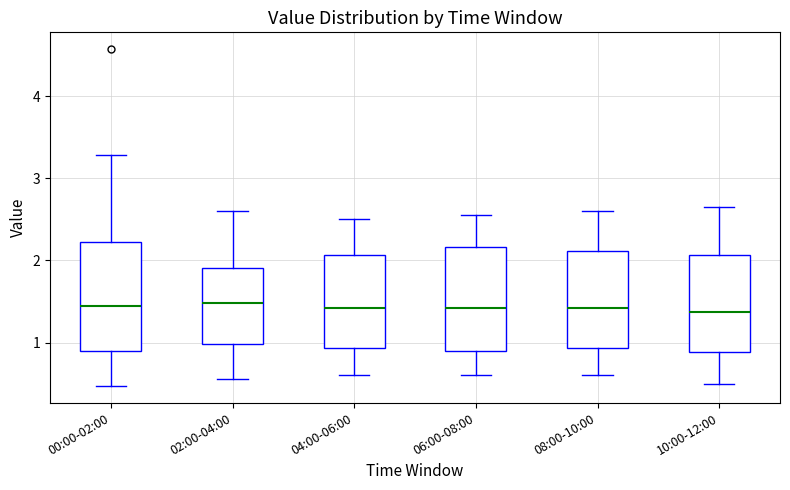

Reading left to right, read every box against the y-axis: the position of its median line, the range the box covers, and the ends of its whiskers. The values are not printed on the chart, so give them approximately, as read against the axis.

00:00-02:00: median 1.5, box 0.9 to 2.2, whiskers 0.5 to 3.3
02:00-04:00: median 1.5, box 1.0 to 1.9, whiskers 0.6 to 2.6
04:00-06:00: median 1.4, box 0.9 to 2.1, whiskers 0.6 to 2.5
06:00-08:00: median 1.4, box 0.9 to 2.2, whiskers 0.6 to 2.6
08:00-10:00: median 1.4, box 0.9 to 2.1, whiskers 0.6 to 2.6
10:00-12:00: median 1.4, box 0.9 to 2.1, whiskers 0.5 to 2.7